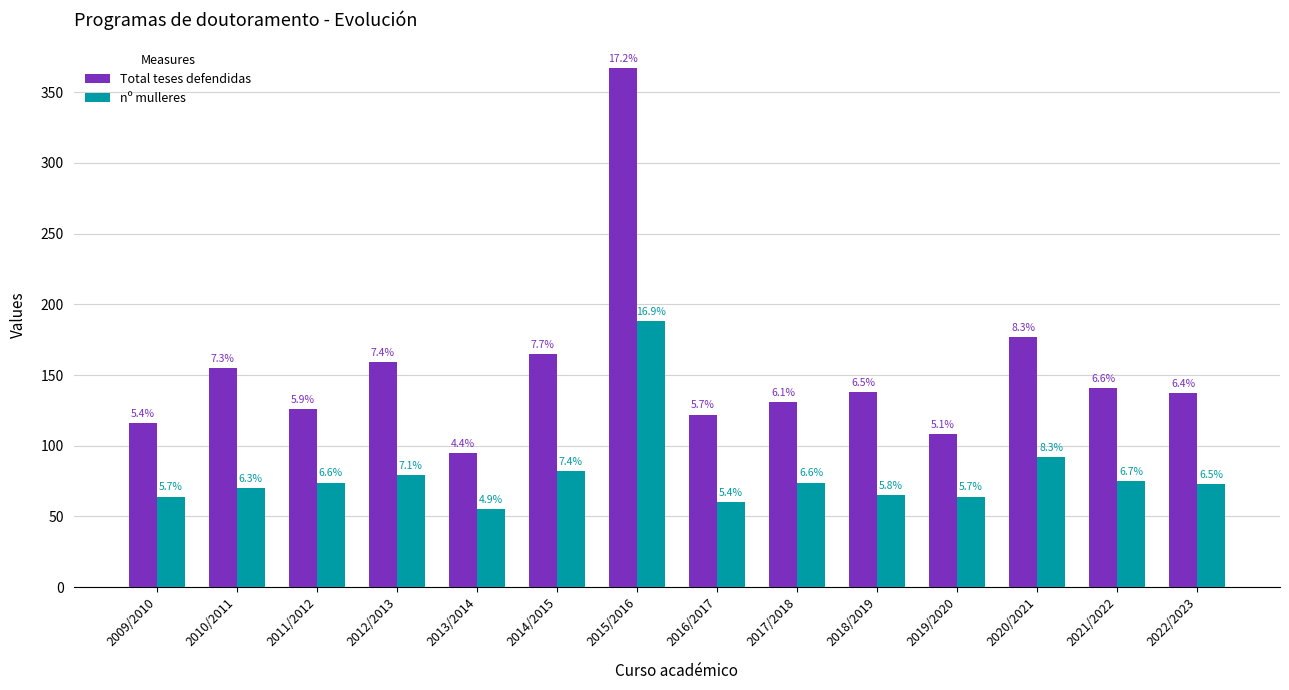

What are all the series names shown in the legend?

Total teses defendidas, nº mulleres